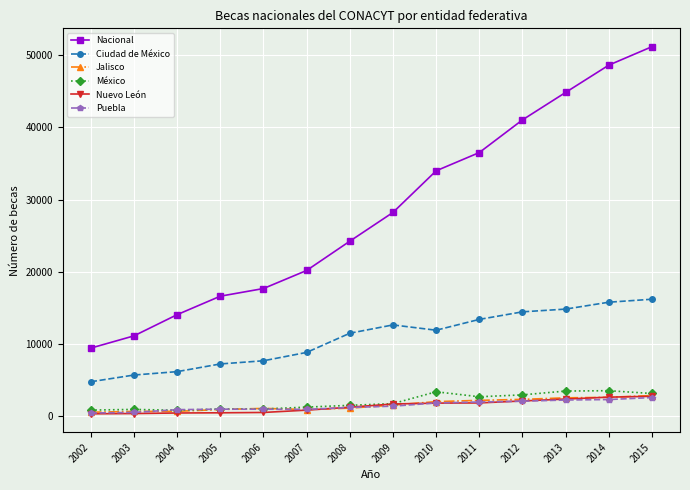

True or false: Jalisco and Ciudad de México intersect in this chart.

False